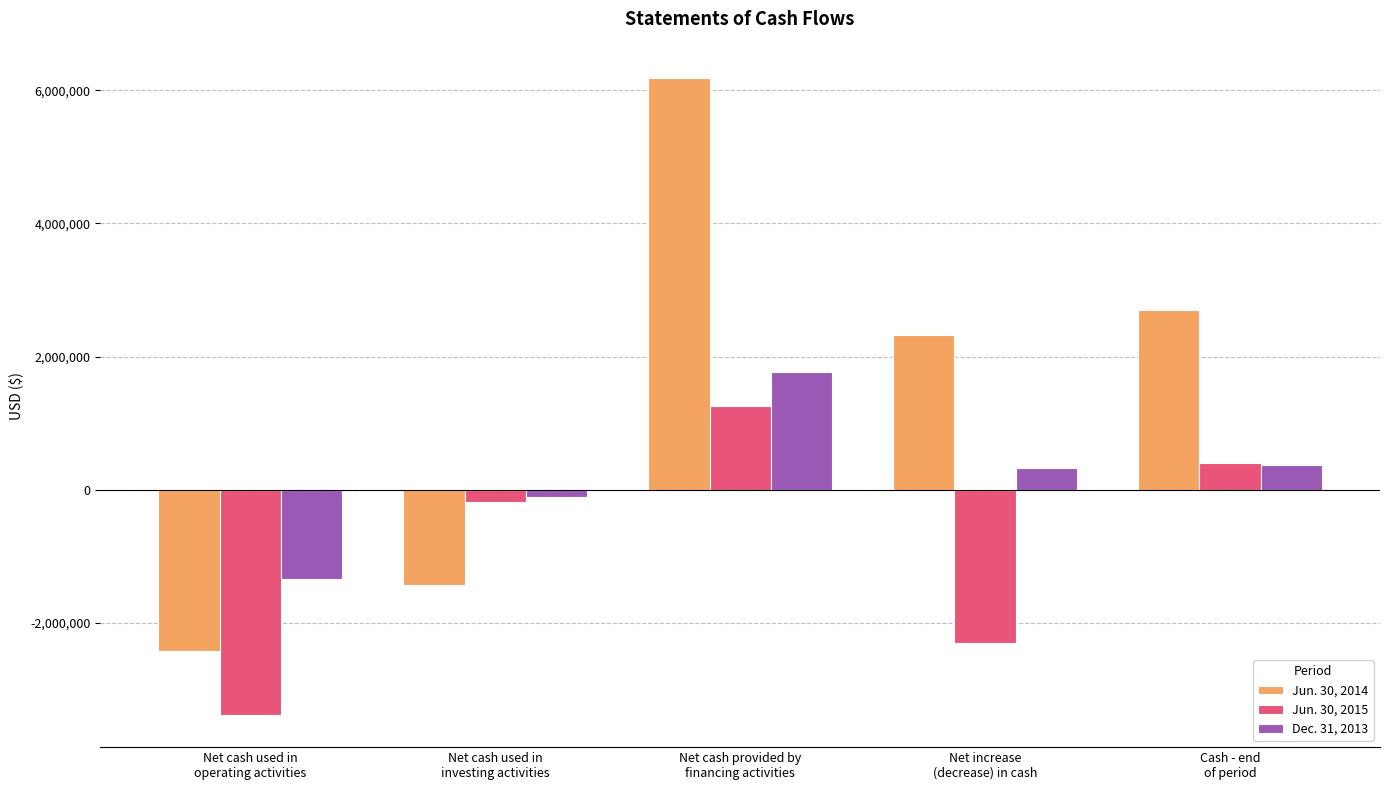

How many values in the Dec. 31, 2013 series are below 330373?

2